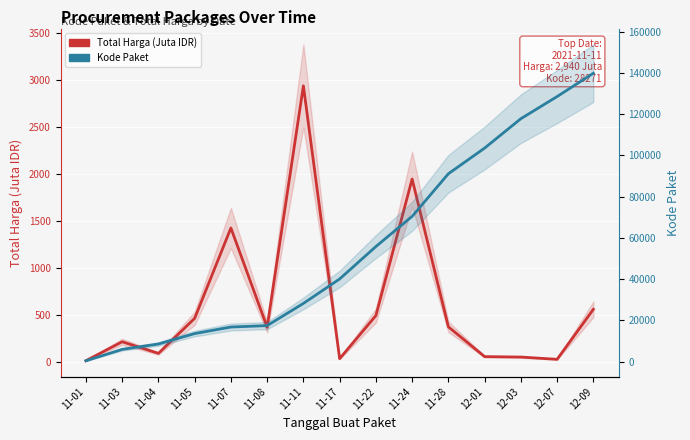

What is the label of the 13th point from the left?

12-03